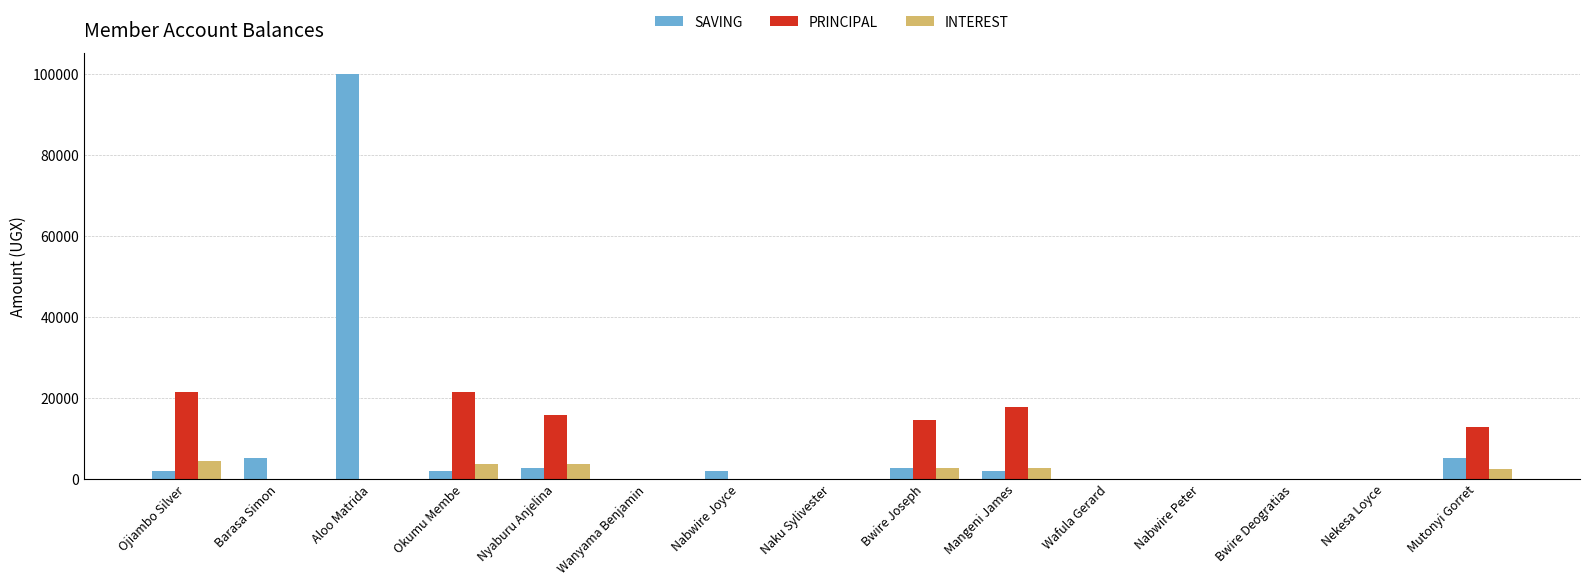

What is the sum of all PRINCIPAL values?

103600